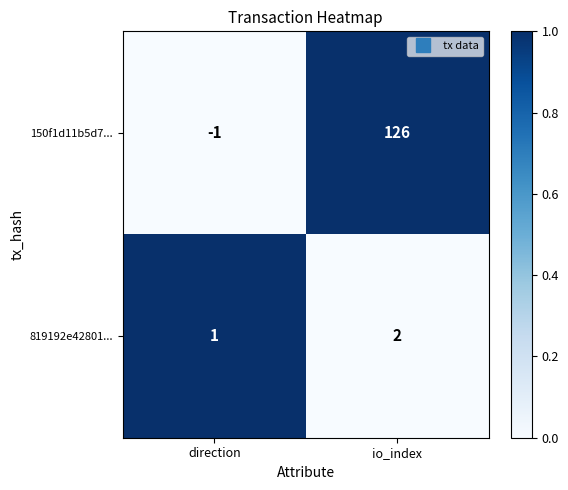

Where is 819192e42801... nearest to the value 1?

direction